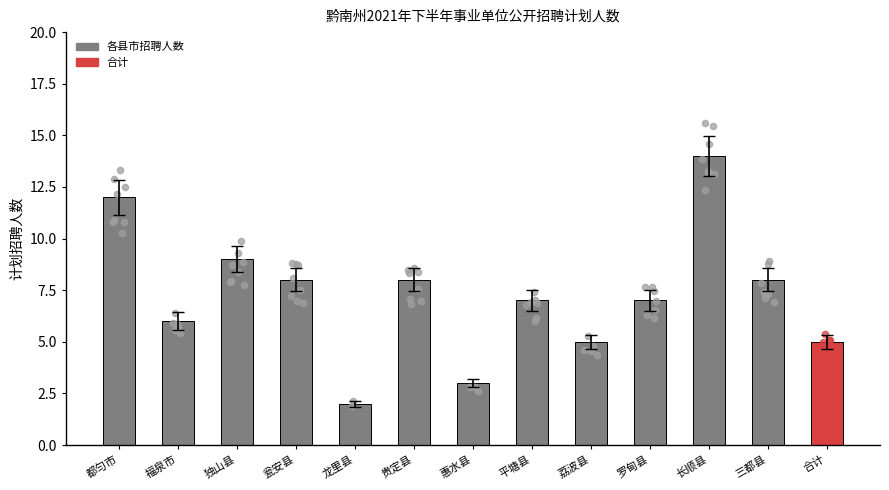

Between 罗甸县 and 荔波县, which is larger?

罗甸县